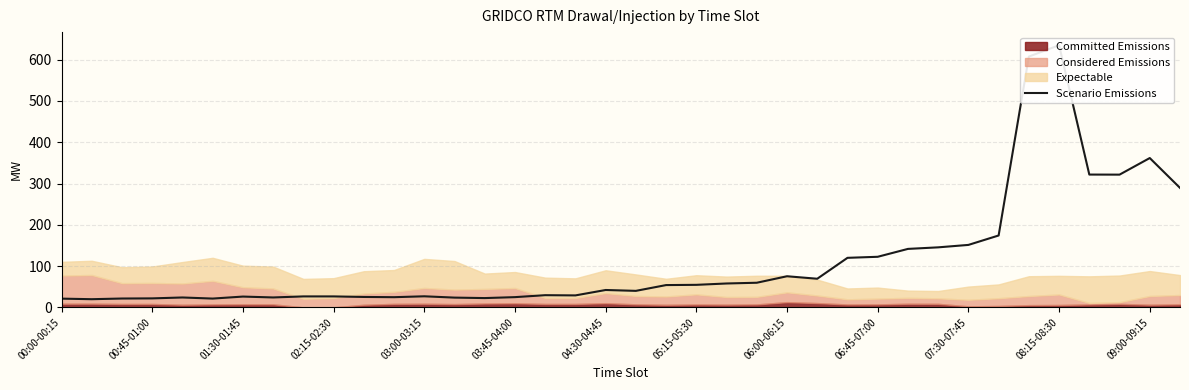

Where does the data first go above 42?

04:30-04:45